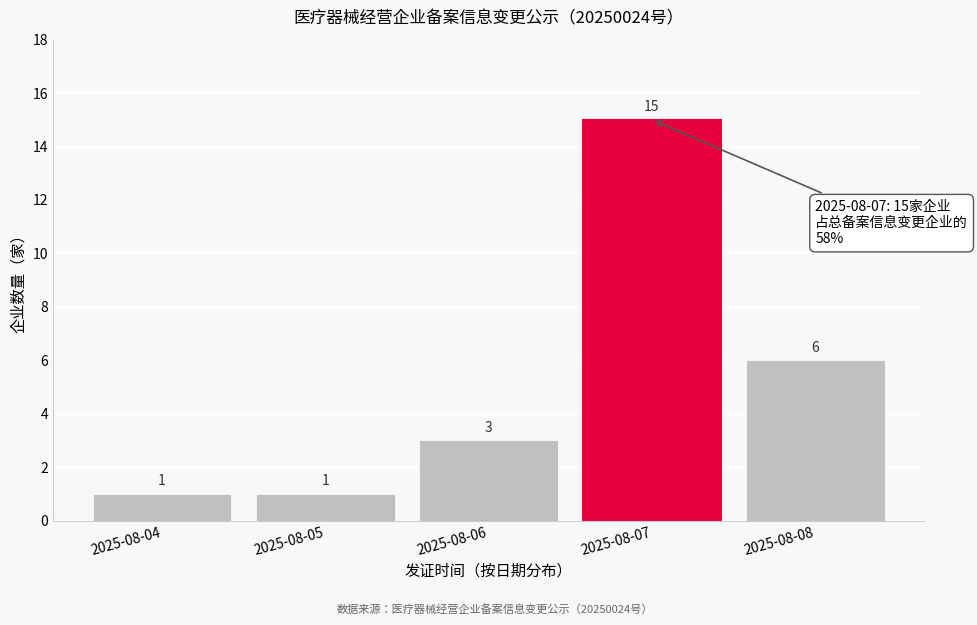

Reading left to right, transcribe all the data shown in this chart.

1	1	3	15	6